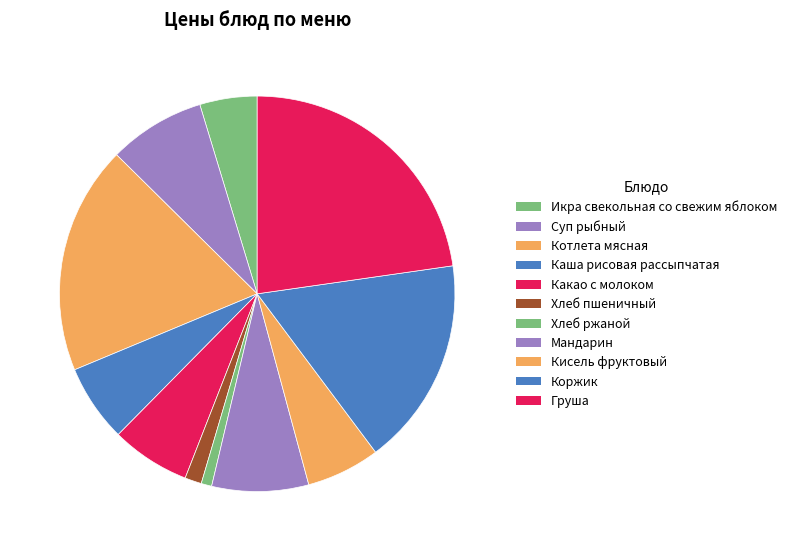

What portion of the pie excludes Коржик?

83.0%